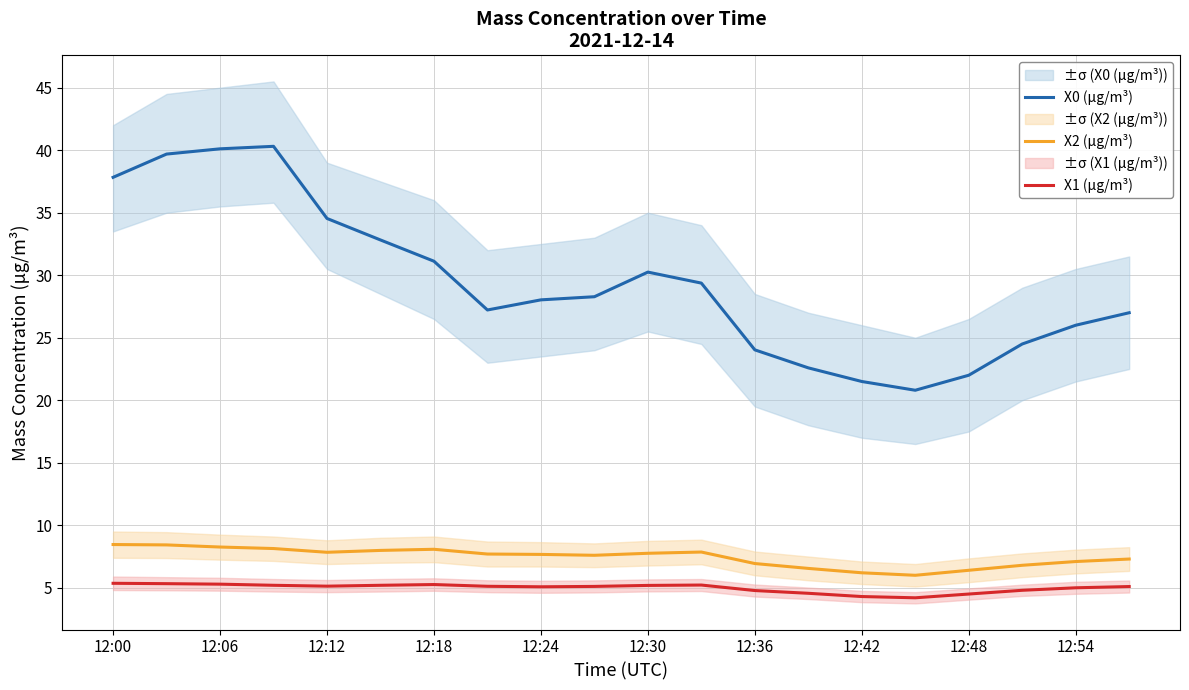

True or false: X2 (μg/m³) has a value of 4.1 at 12:42.

False